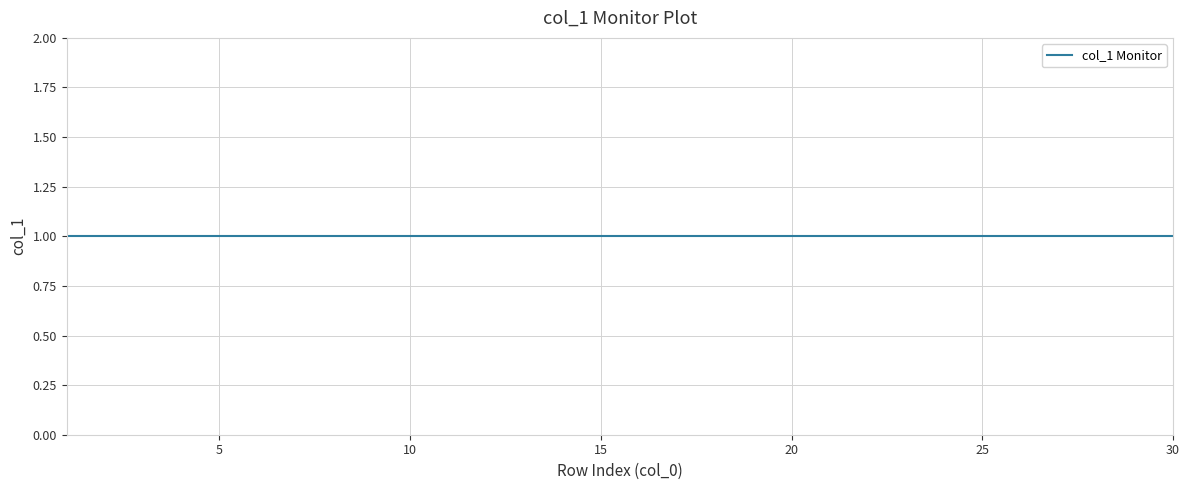

What value does the col_1 series have at 29?

1